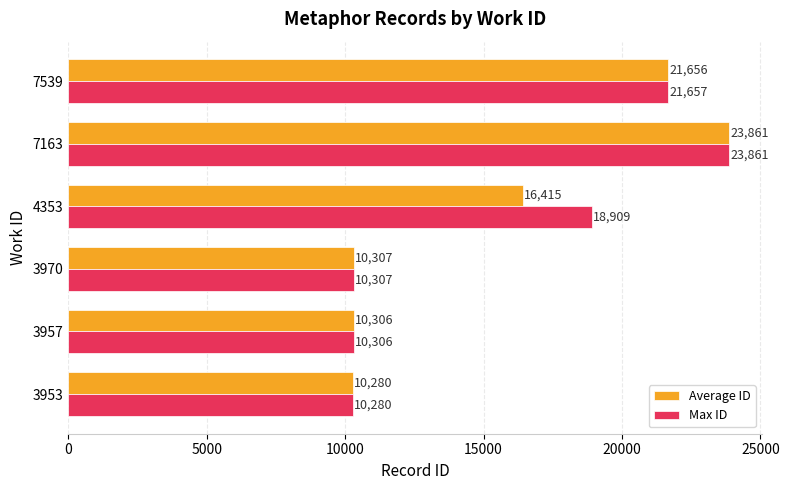

List the series in order of their overall mean, highest first.

Max ID, Average ID